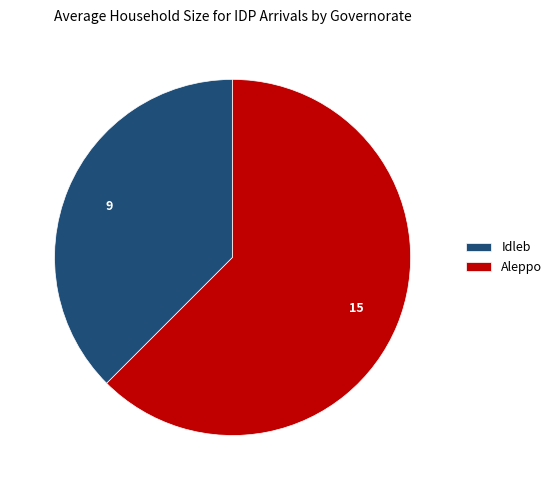

Does Aleppo account for over 50% of the chart?

Yes